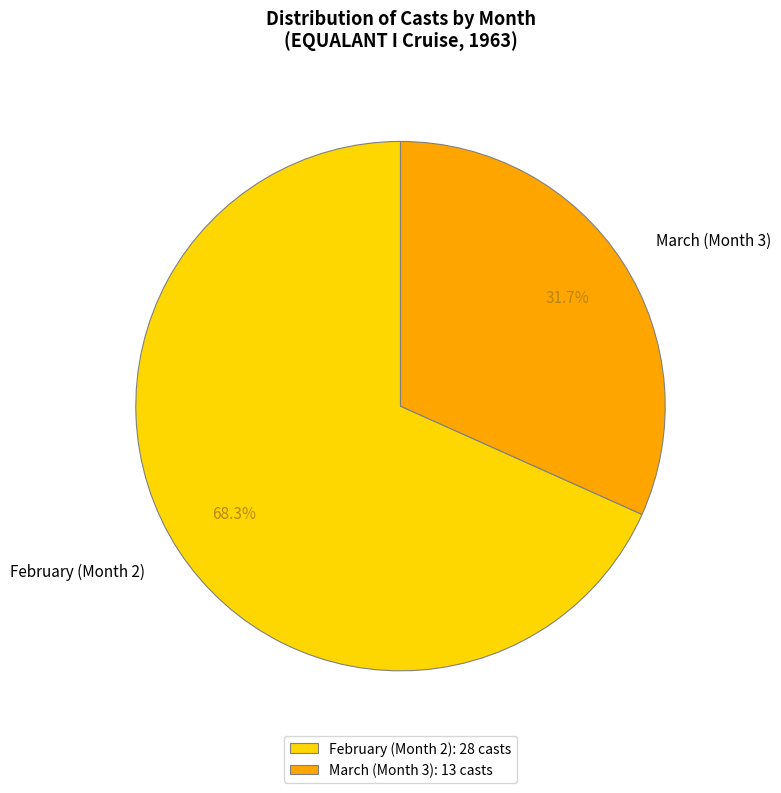

Is there any slice that represents more than half of the pie?

Yes